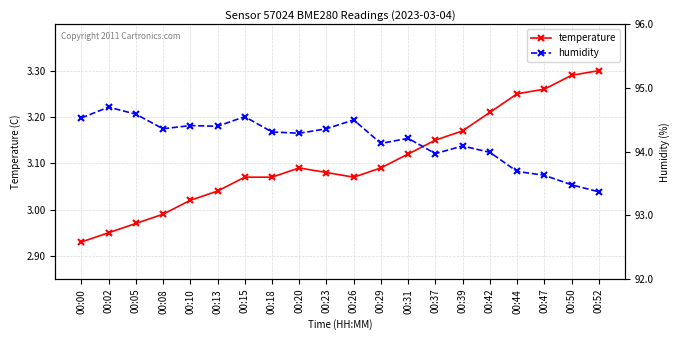

What is the difference between the temperature values at 00:31 and 00:50?

0.2